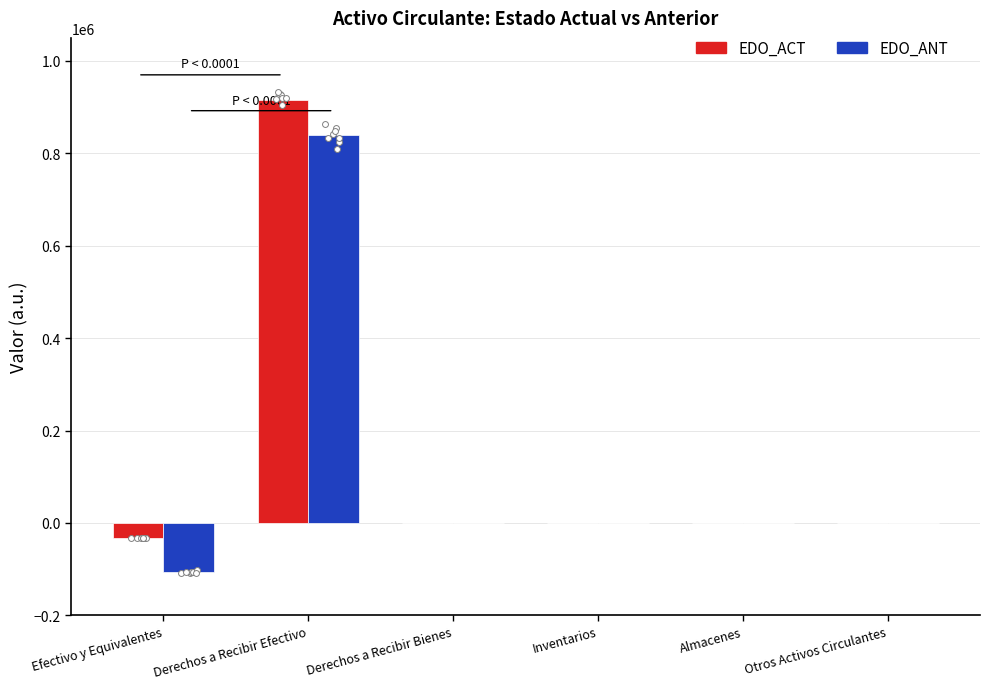

What are all the series names shown in the legend?

EDO_ACT, EDO_ANT